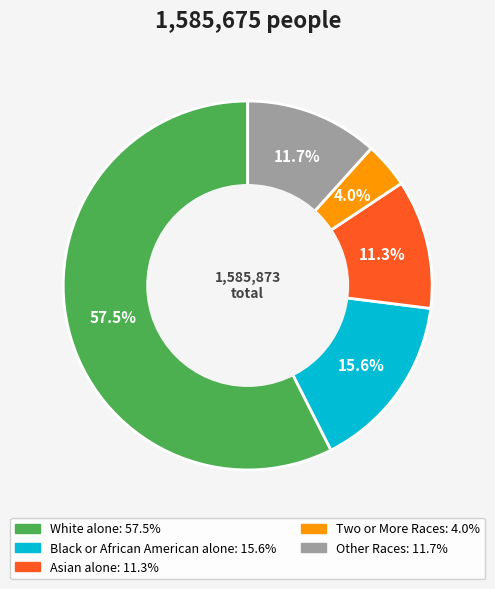

Approximately how many times larger is the value at Two or More Races compared to Asian alone?

0.4